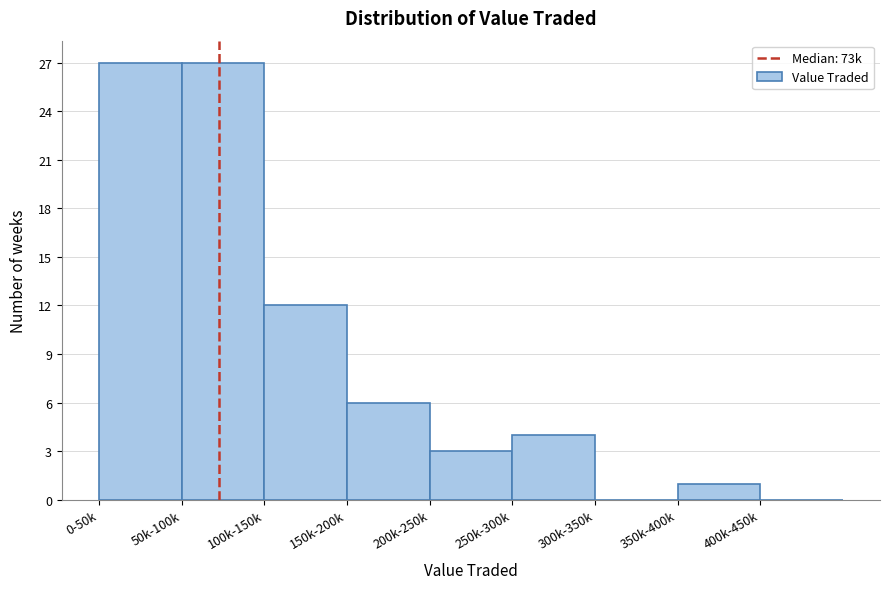

Reading left to right, extract all data points from this chart.

0-50k=27	50k-100k=27	100k-150k=12	150k-200k=6	200k-250k=3	250k-300k=4	300k-350k=0	350k-400k=1	400k-450k=0